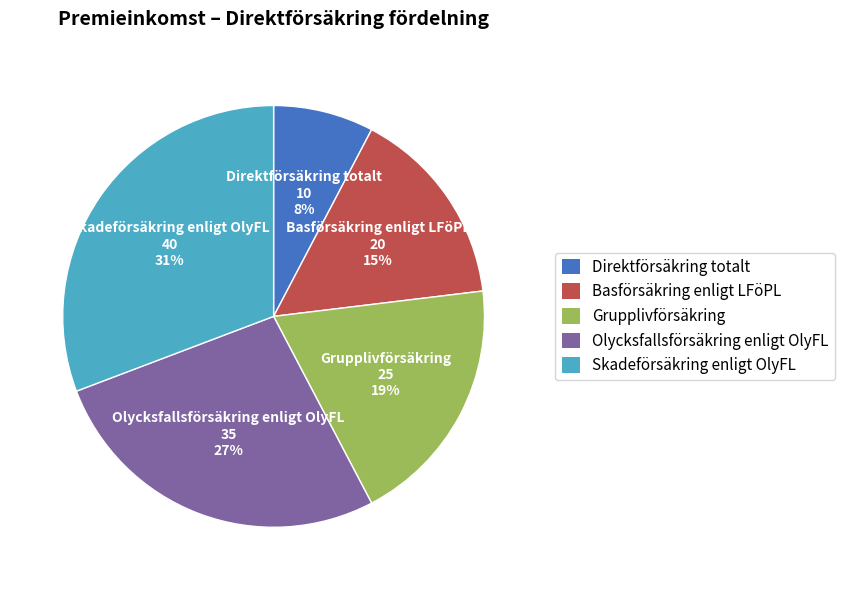

What percentage is the Direktförsäkring totalt slice, to the nearest percent?

8%